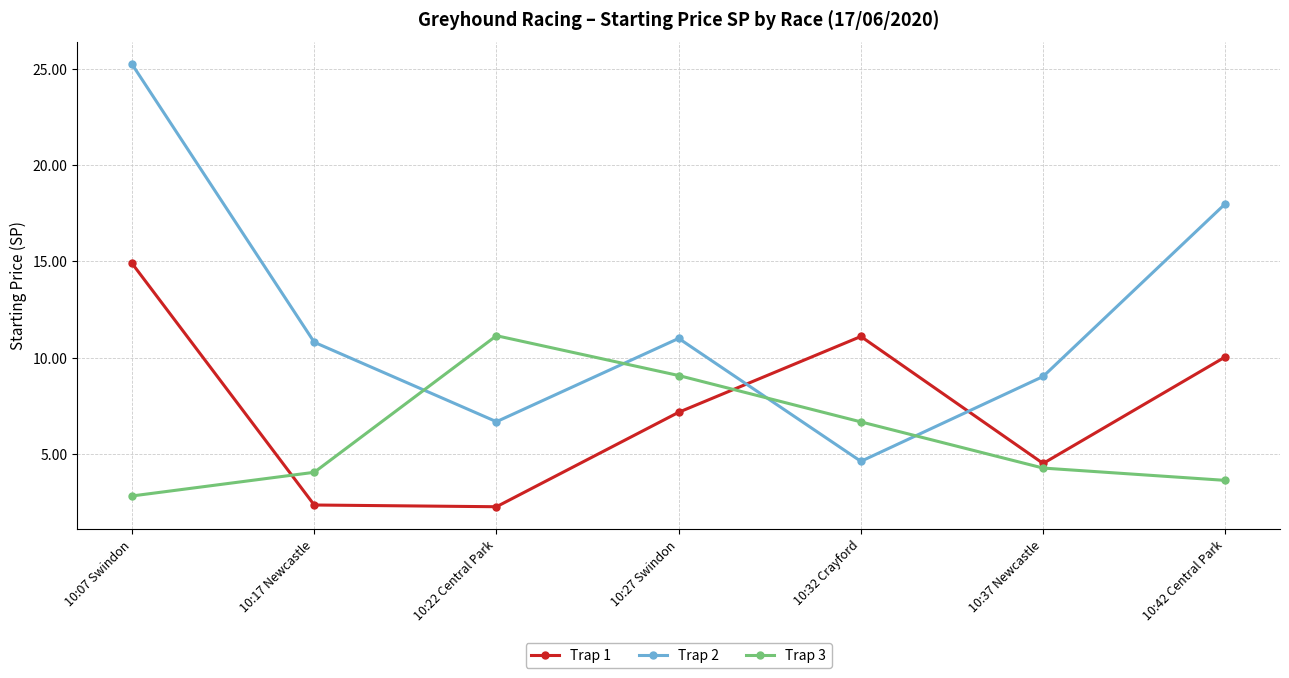

The value of Trap 3 at 10:07 Swindon is 4.2. True or false?

False